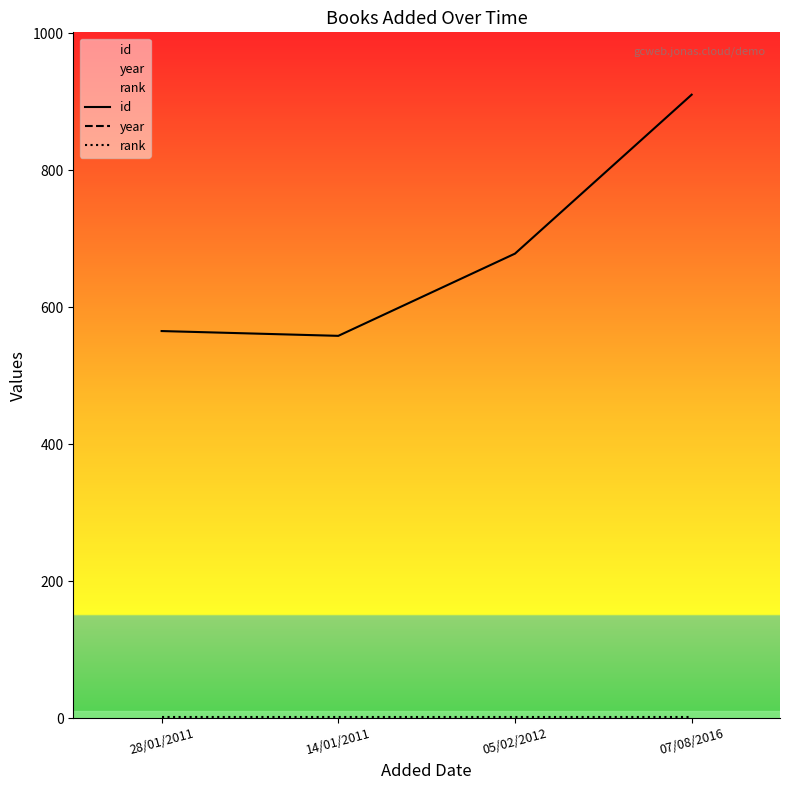

The year series shows 2001 at 28/01/2011. True or false?

True